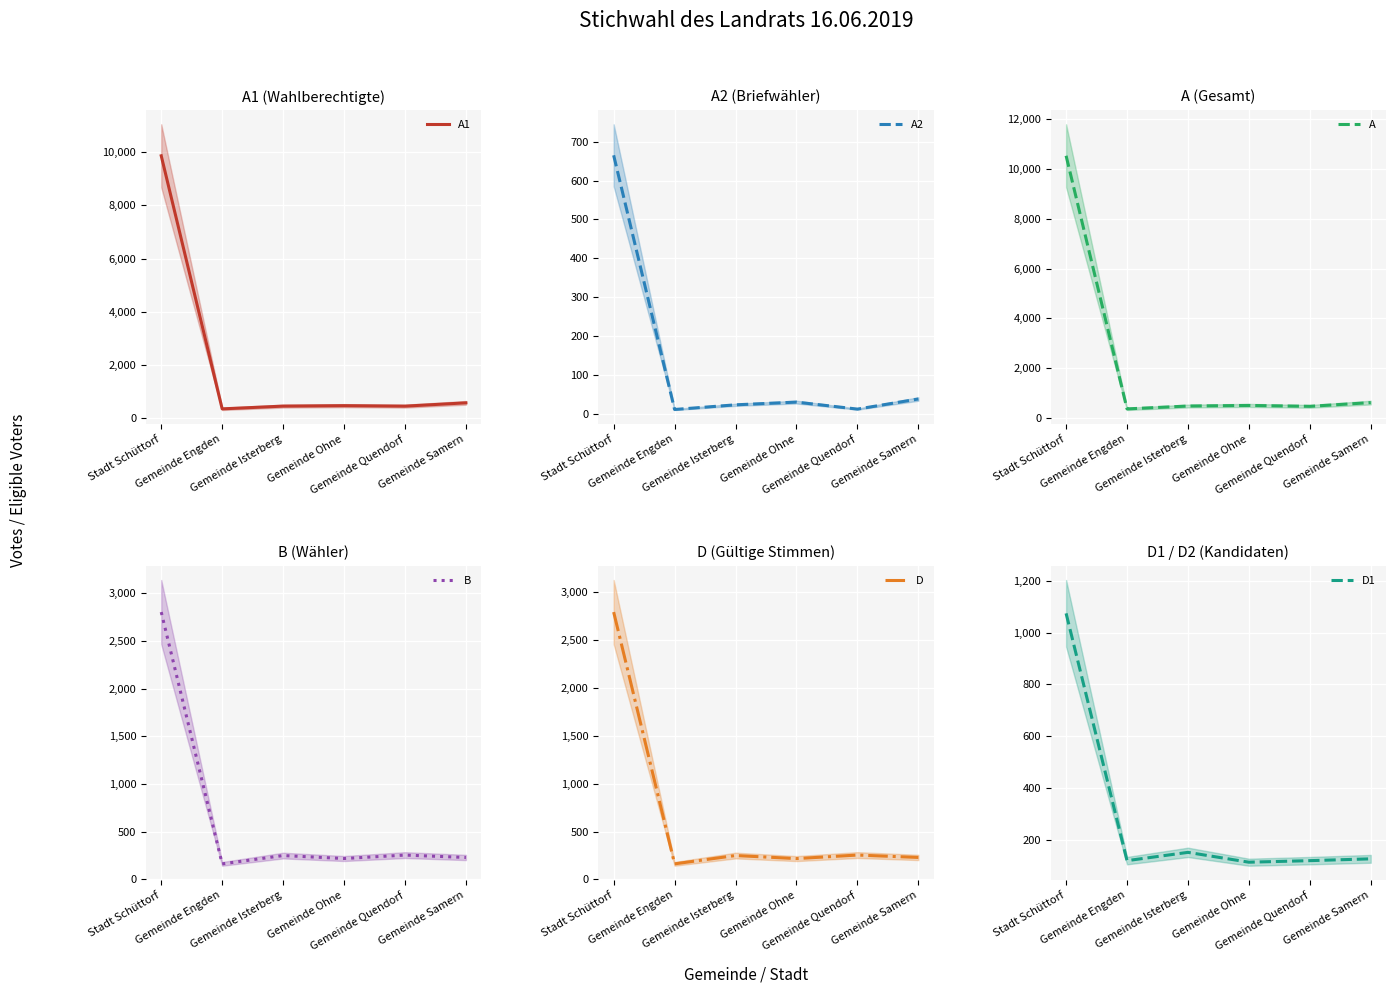

True or false: A2 has a value of 3 at Gemeinde Engden.

False